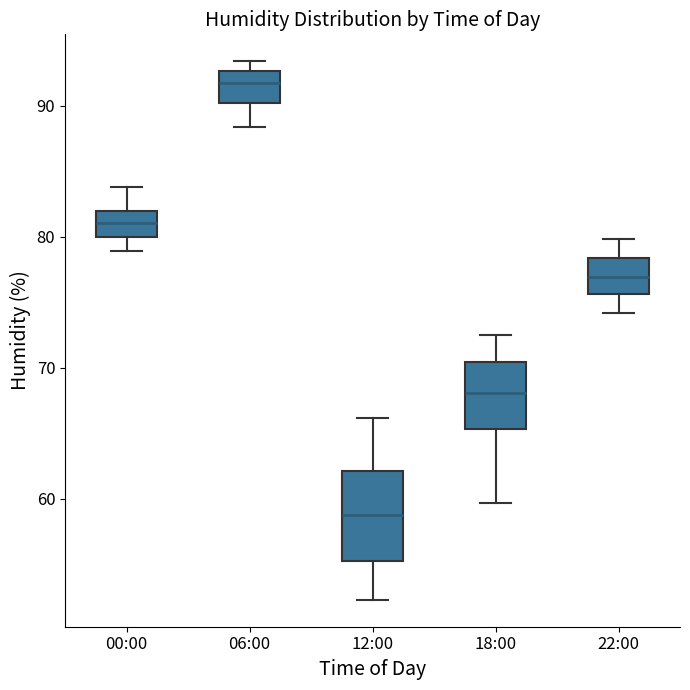

Which box is the tallest, from its lower edge to its upper edge?

12:00